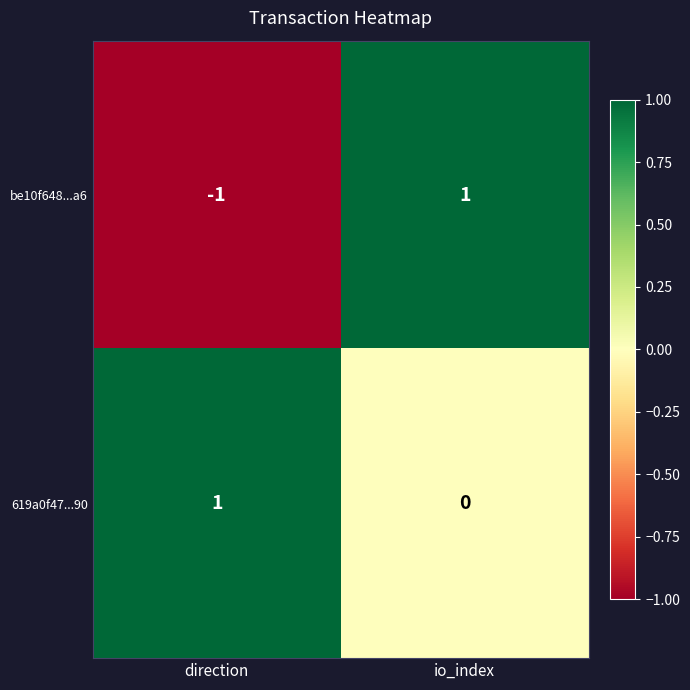

Which label corresponds to the smallest value in the chart?

direction